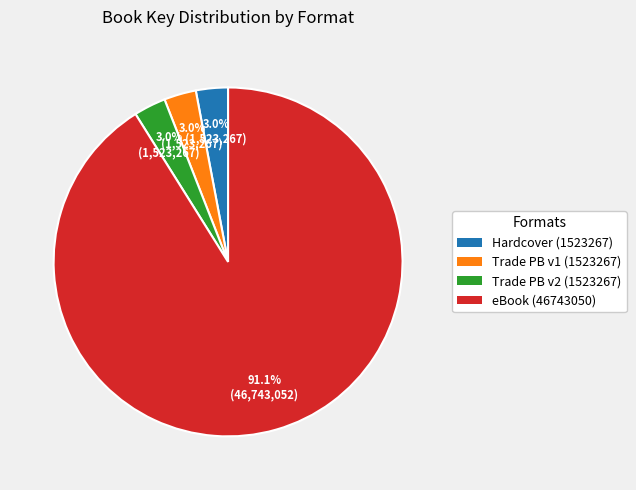

Is there a majority slice in this chart?

Yes